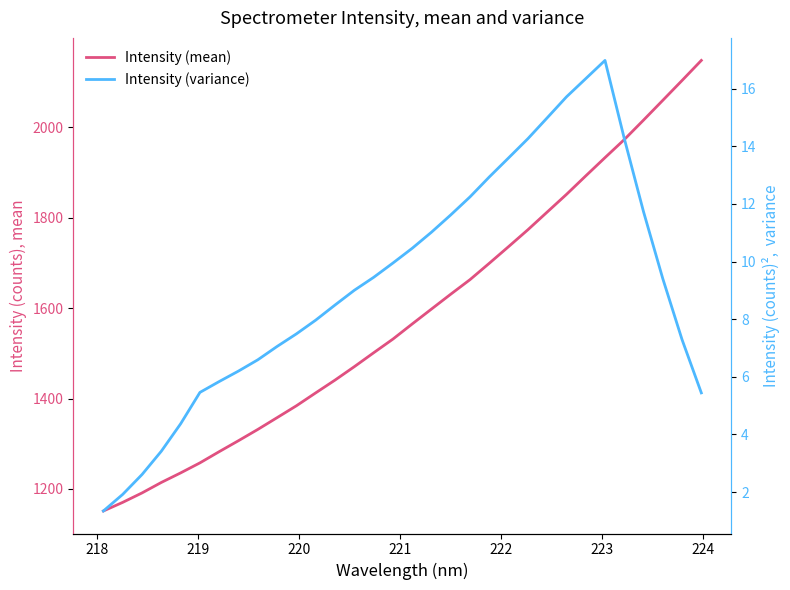

True or false: Intensity (mean) and Intensity (variance) intersect in this chart.

False